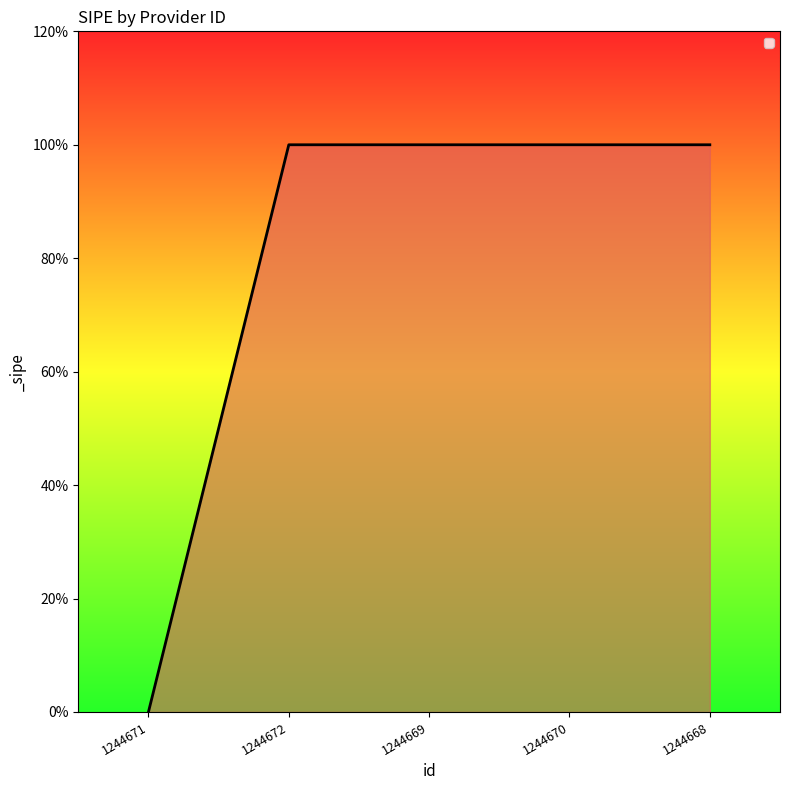

What is the maximum value shown in the chart?

1